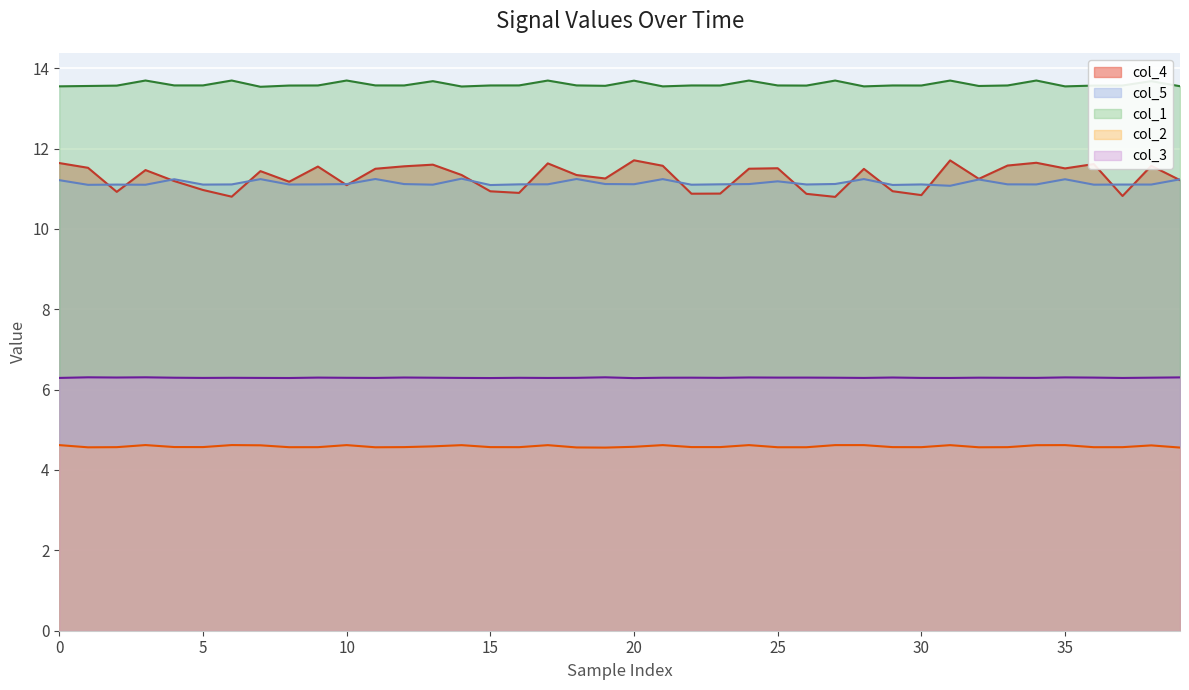

Reading left to right, extract all data points from this chart.

col_4: 11.6	11.5	10.9	11.5	11.2	11.0	10.8	11.4	11.2	11.6	11.1	11.5	11.6	11.6	11.3	10.9	10.9	11.6	11.3	11.3	11.7	11.6	10.9	10.9	11.5	11.5	10.9	10.8	11.5	10.9	10.8	11.7	11.2	11.6	11.6	11.5	11.6	10.8	11.6	11.2
col_5: 11.2	11.1	11.1	11.1	11.2	11.1	11.1	11.2	11.1	11.1	11.1	11.2	11.1	11.1	11.2	11.1	11.1	11.1	11.2	11.1	11.1	11.2	11.1	11.1	11.1	11.2	11.1	11.1	11.2	11.1	11.1	11.1	11.2	11.1	11.1	11.2	11.1	11.1	11.1	11.2
col_1: 13.5	13.6	13.6	13.7	13.6	13.6	13.7	13.5	13.6	13.6	13.7	13.6	13.6	13.7	13.5	13.6	13.6	13.7	13.6	13.6	13.7	13.5	13.6	13.6	13.7	13.6	13.6	13.7	13.5	13.6	13.6	13.7	13.6	13.6	13.7	13.5	13.6	13.6	13.7	13.6
col_2: 4.6	4.6	4.6	4.6	4.6	4.6	4.6	4.6	4.6	4.6	4.6	4.6	4.6	4.6	4.6	4.6	4.6	4.6	4.6	4.6	4.6	4.6	4.6	4.6	4.6	4.6	4.6	4.6	4.6	4.6	4.6	4.6	4.6	4.6	4.6	4.6	4.6	4.6	4.6	4.6
col_3: 6.3	6.3	6.3	6.3	6.3	6.3	6.3	6.3	6.3	6.3	6.3	6.3	6.3	6.3	6.3	6.3	6.3	6.3	6.3	6.3	6.3	6.3	6.3	6.3	6.3	6.3	6.3	6.3	6.3	6.3	6.3	6.3	6.3	6.3	6.3	6.3	6.3	6.3	6.3	6.3